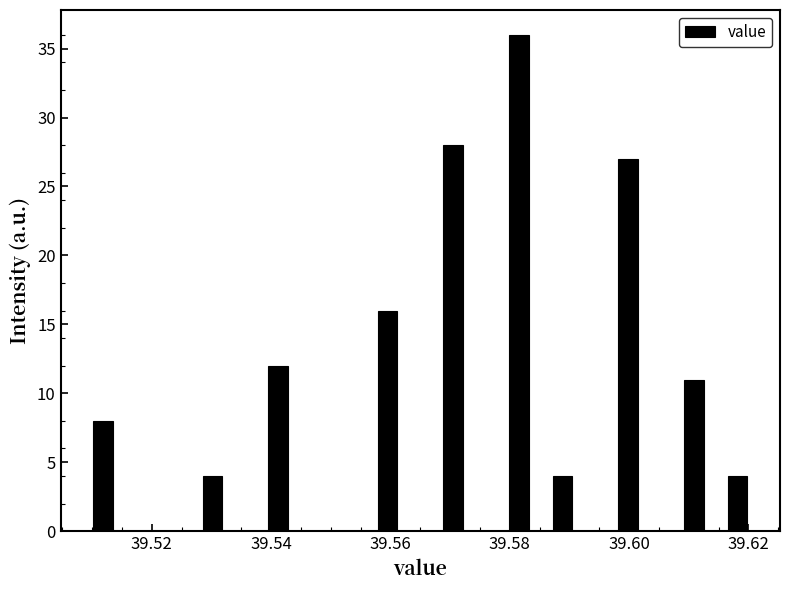

Read against the x-axis, roughly where is the centre of the tallest bar?

39.582